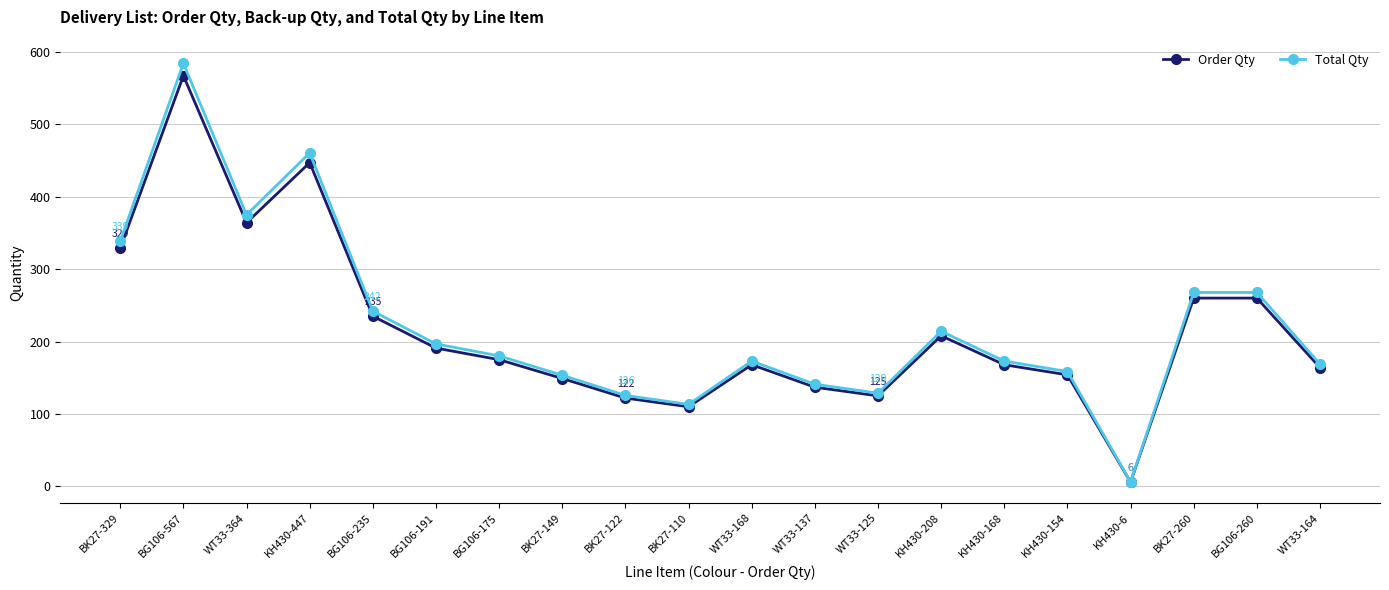

True or false: Total Qty has a value of 173.0 at WT33-168.

True